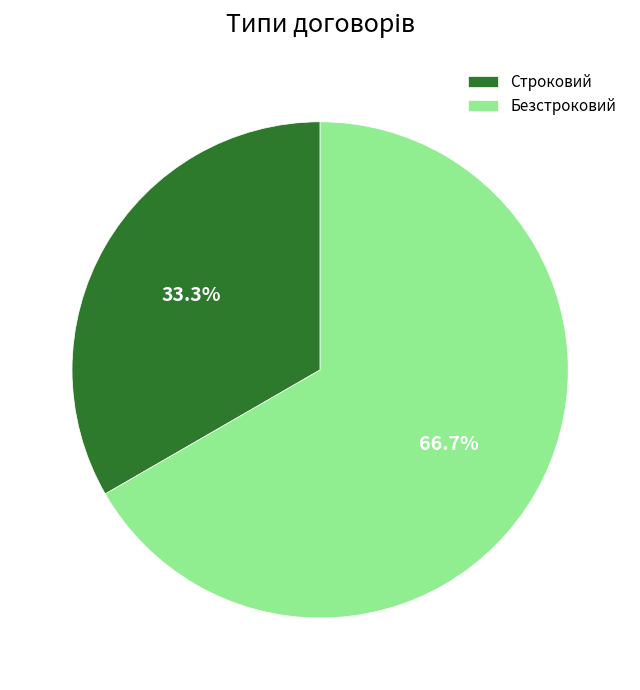

How many slices are in this pie chart?

2